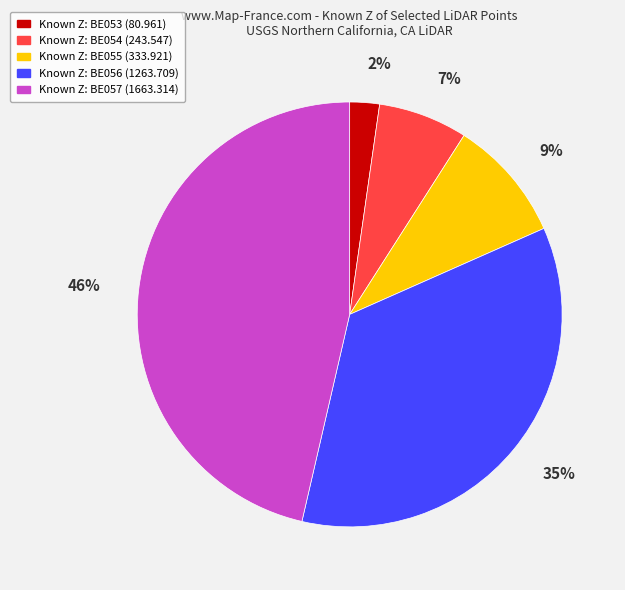

To the nearest percent, what is the difference between the largest and smallest slice percentages?

44%